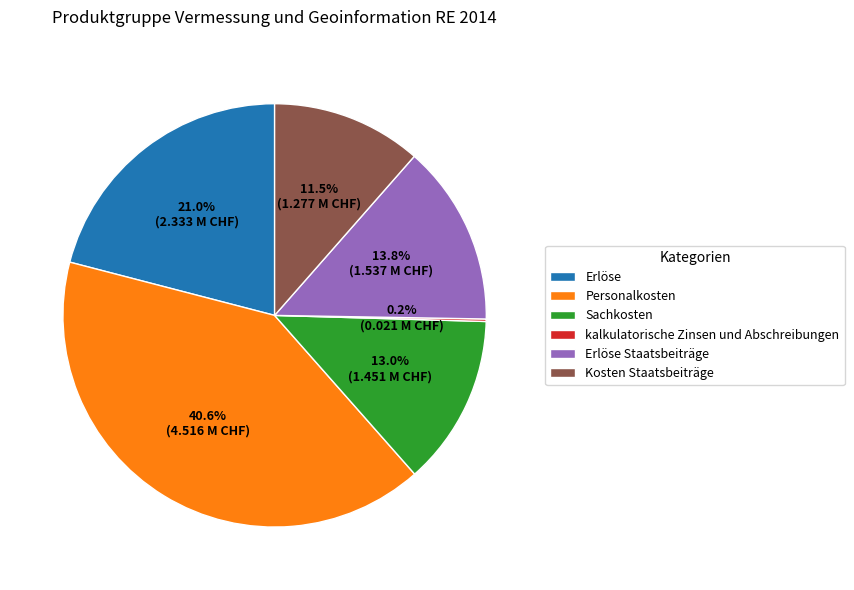

How much of the chart is everything except Personalkosten?

59.4%